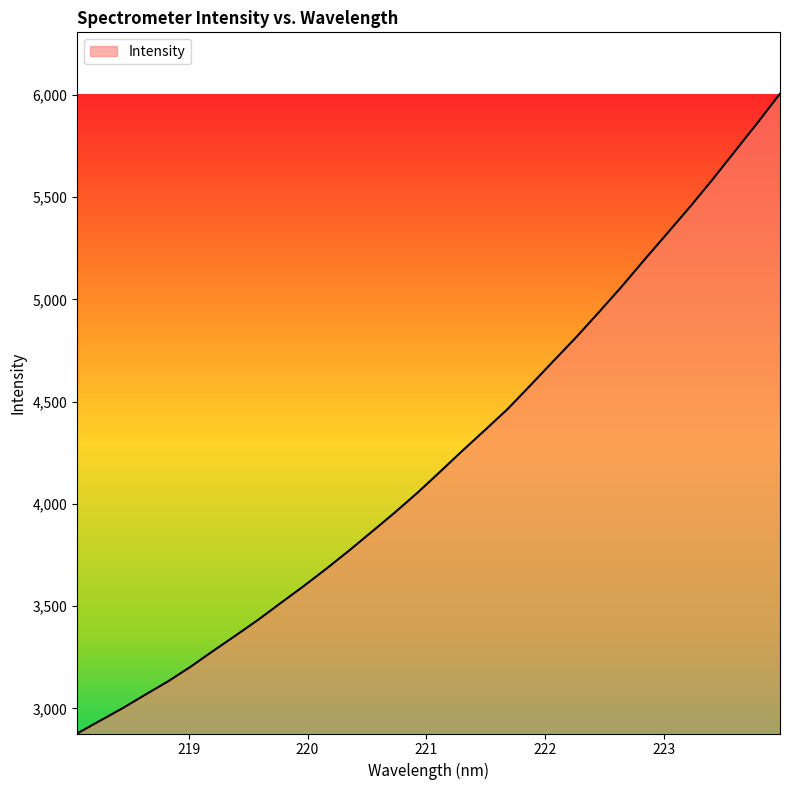

What is the maximum value shown in the chart?

6006.3